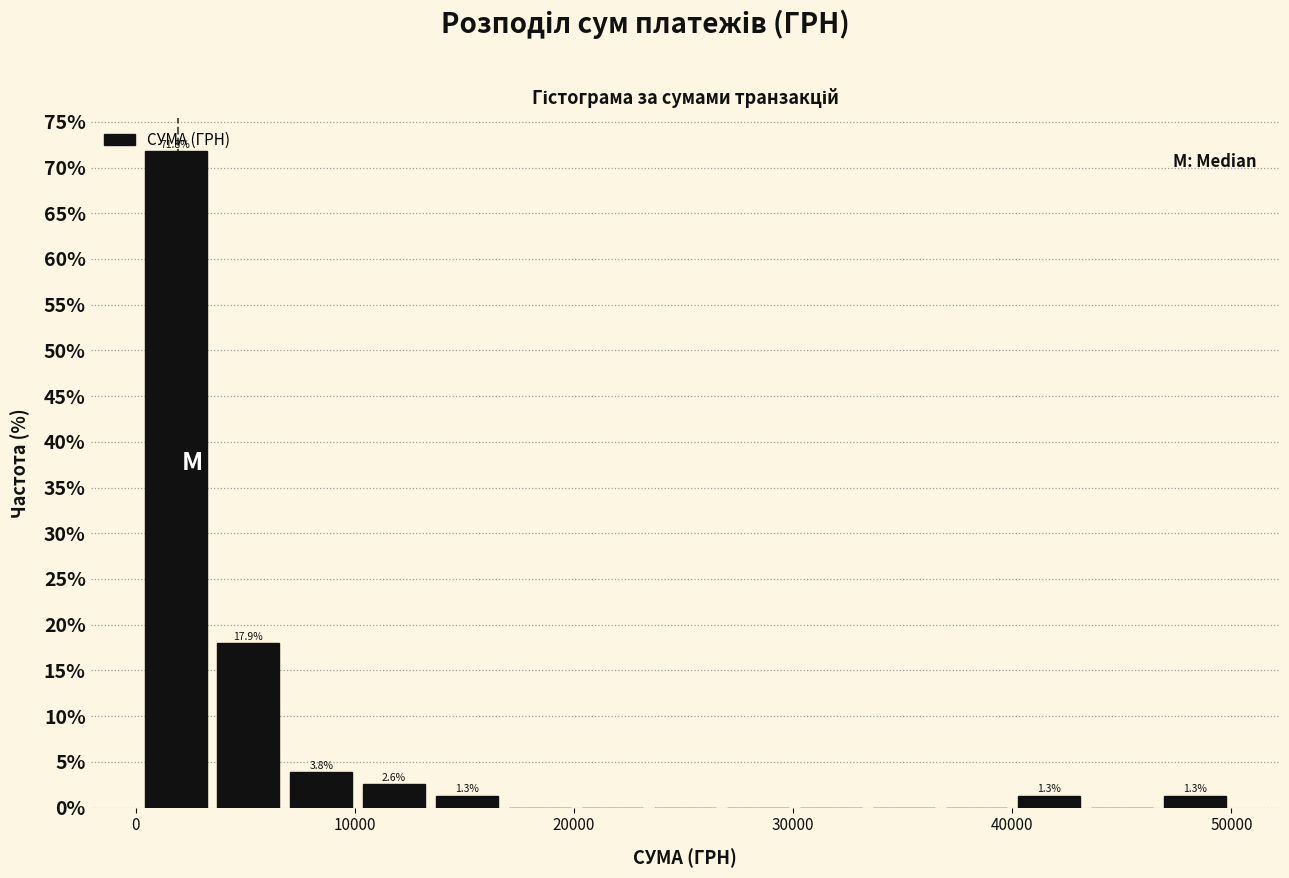

Around what value on the x-axis is the tallest bar? Give the approximate position of its centre, as read against the axis.

2000